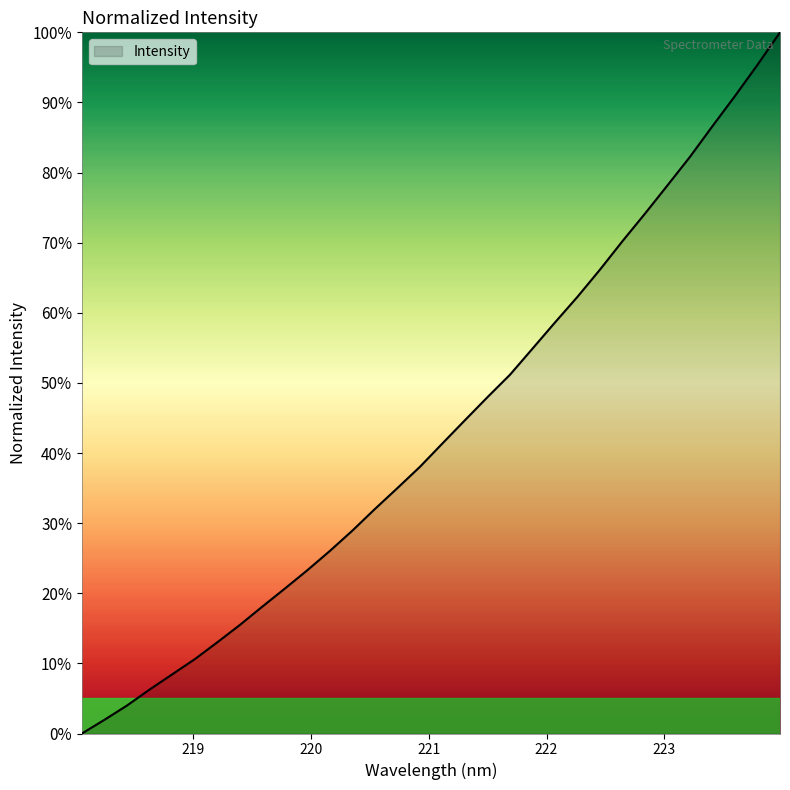

What is the difference between the maximum and minimum values?

100.0